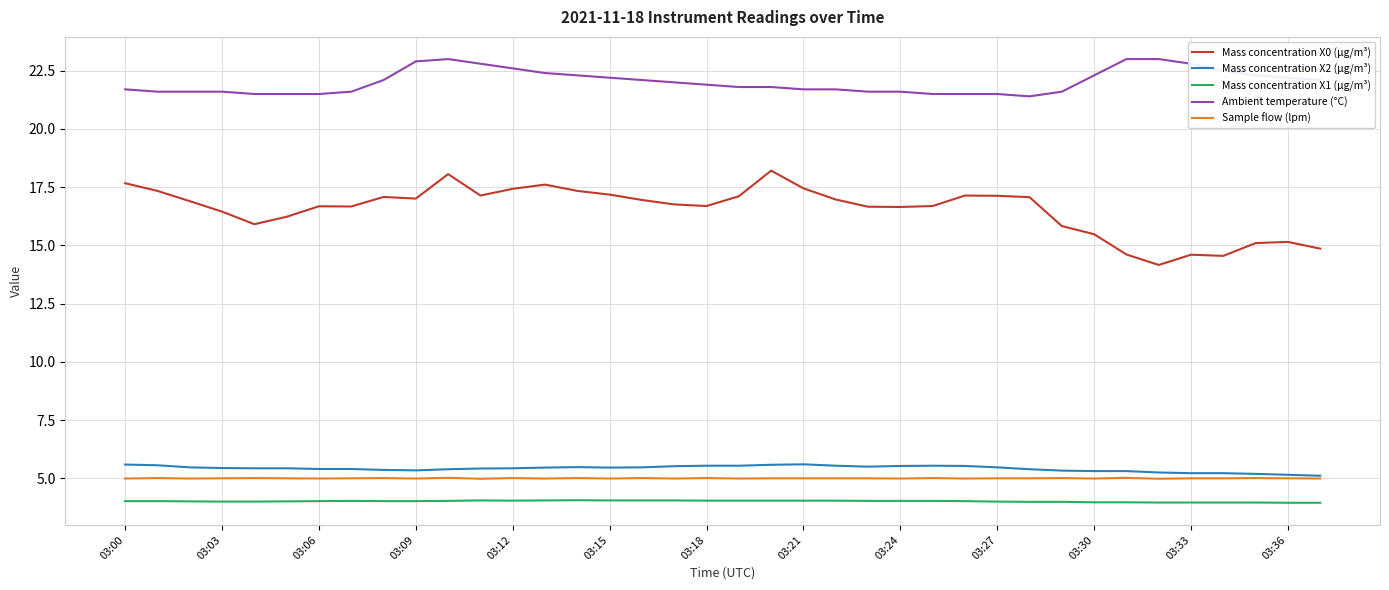

Which series has the largest range (max minus min)?

Mass concentration X0 (μg/m³)